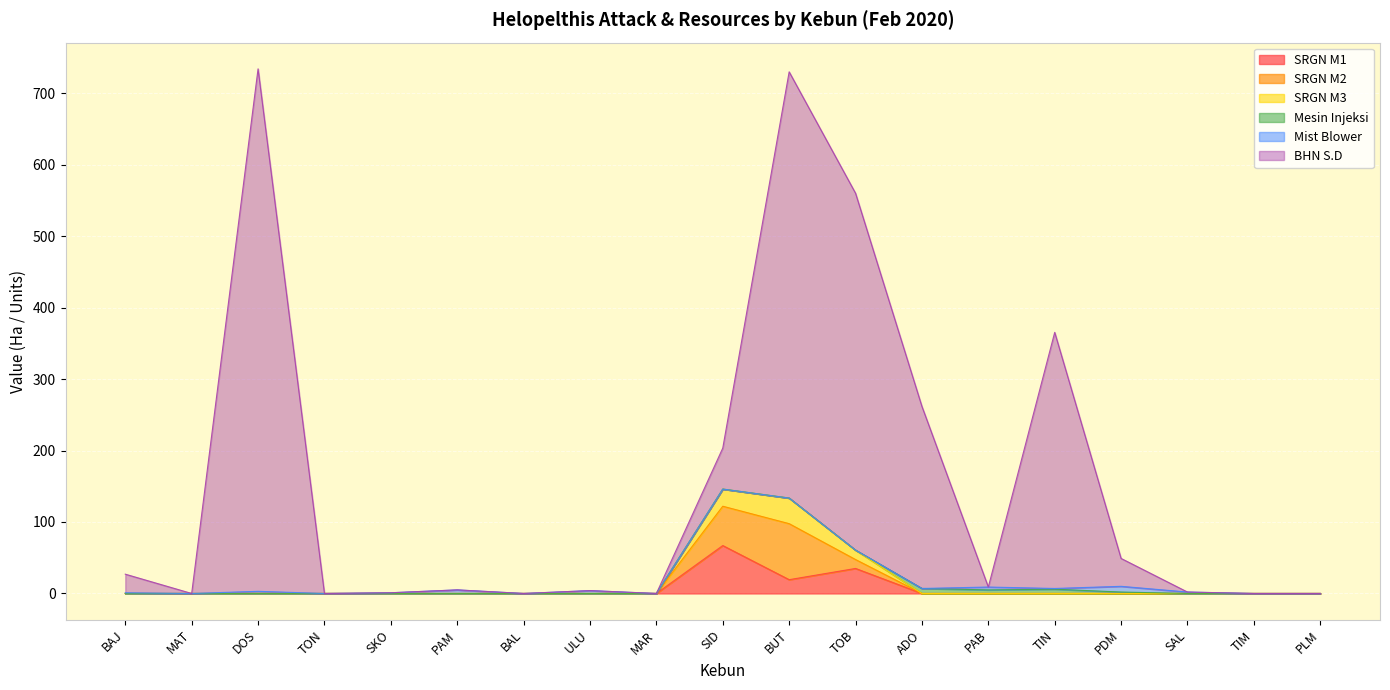

At which category does the chart reach its peak across all series?

DOS